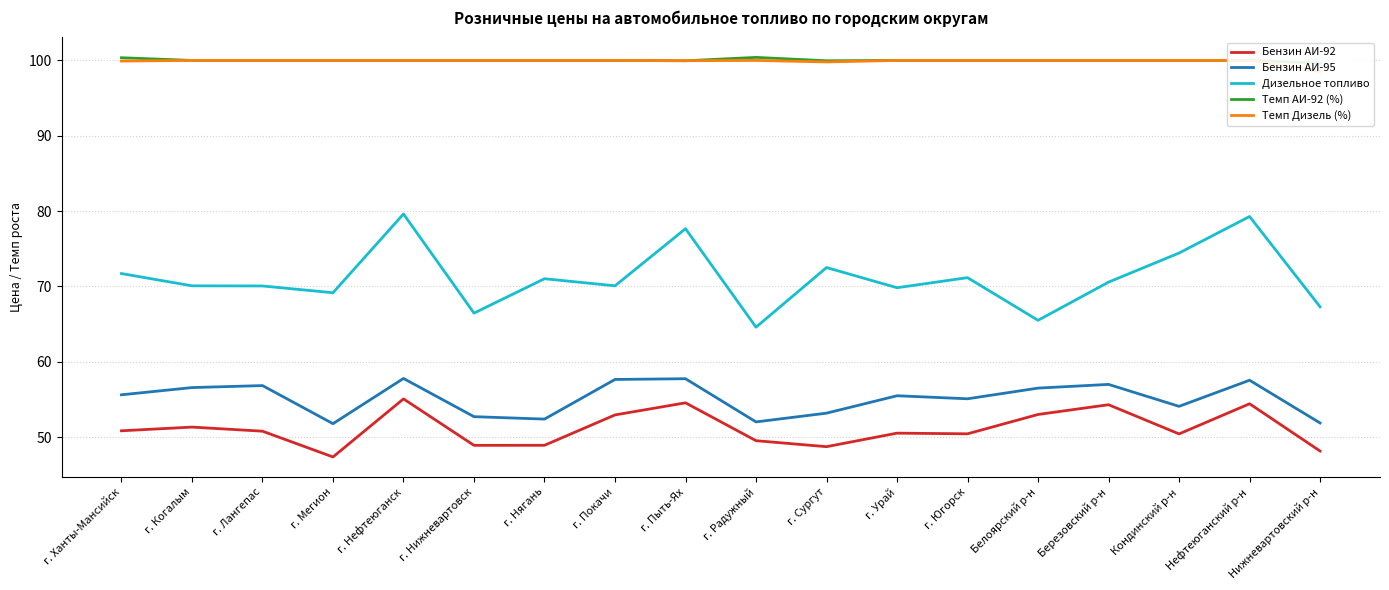

Is it true that Бензин АИ-95 equals 74.2 at Белоярский р-н?

False